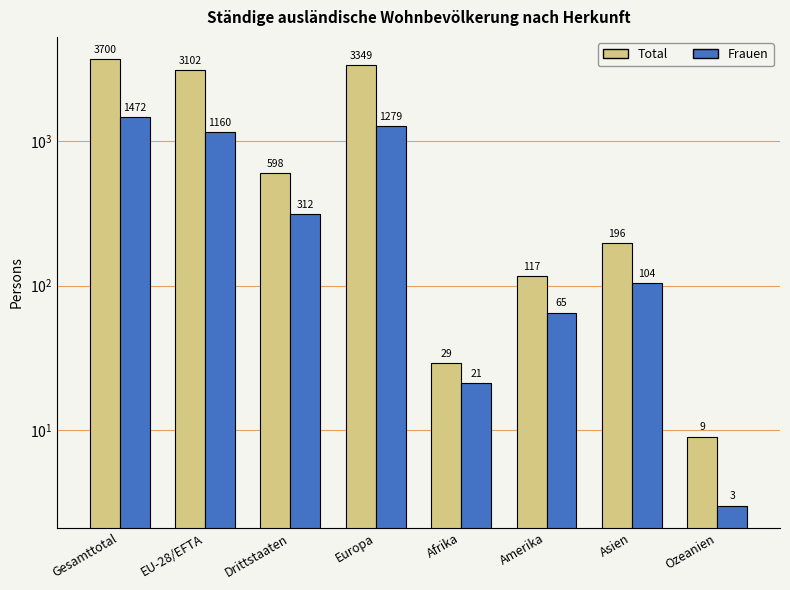

Which series has the largest total across all categories?

Total